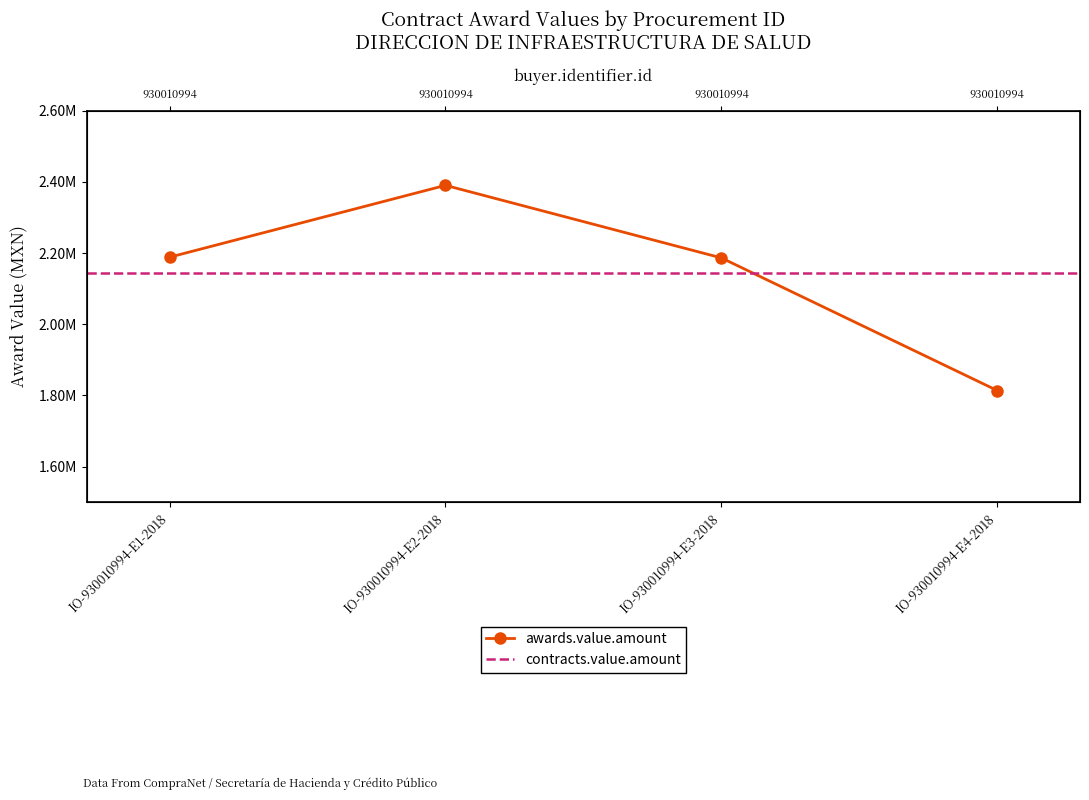

Reading left to right, list all the values displayed in this chart.

IO-930010994-E1-2018=2188690.3	IO-930010994-E2-2018=2390576.9	IO-930010994-E3-2018=2186654.3	IO-930010994-E4-2018=1813858.0